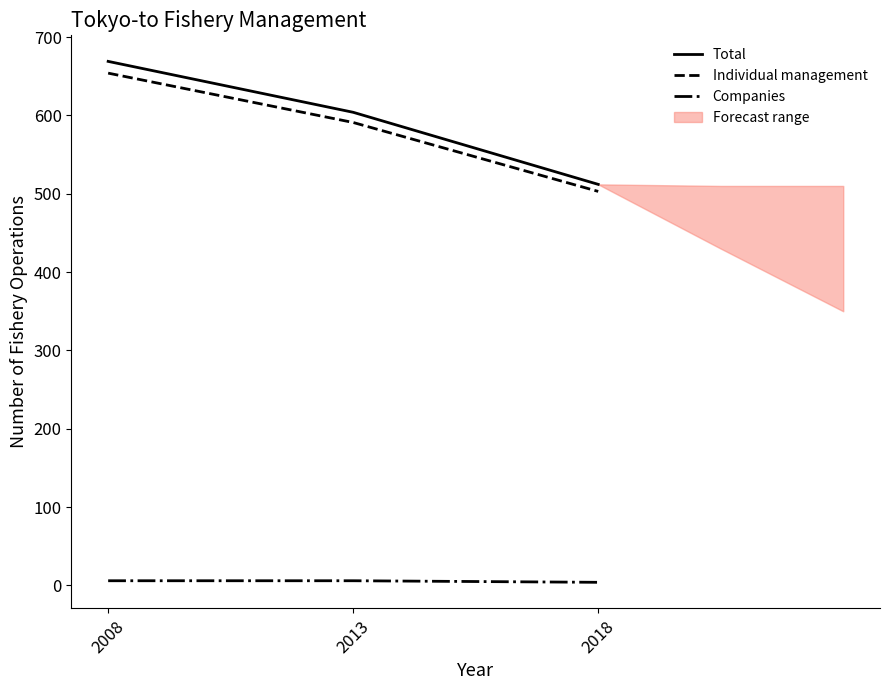

What is the sum of all Individual management values?

1748